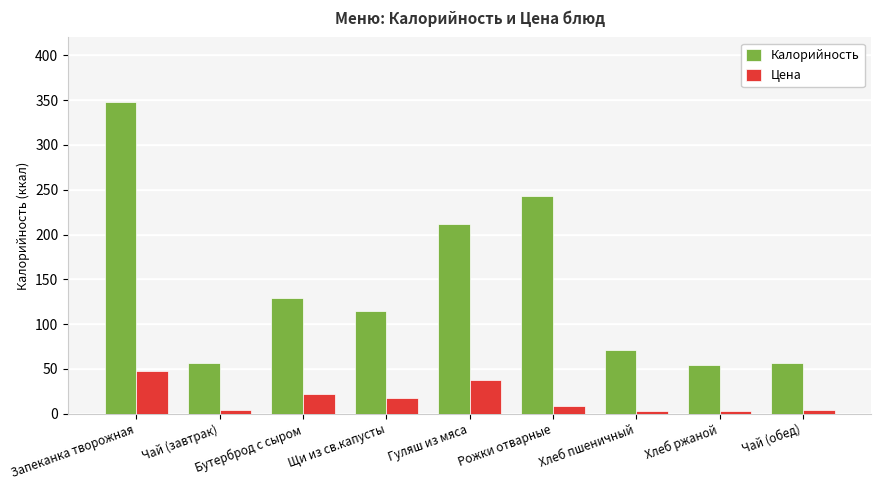

The Цена series shows 9.1 at Рожки отварные. True or false?

True